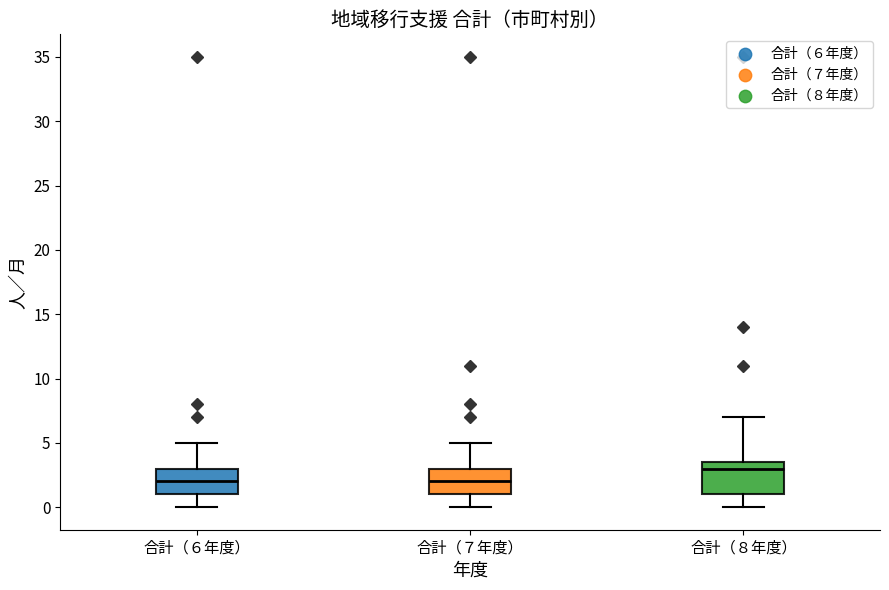

Which box's median line is the highest?

合計（８年度）